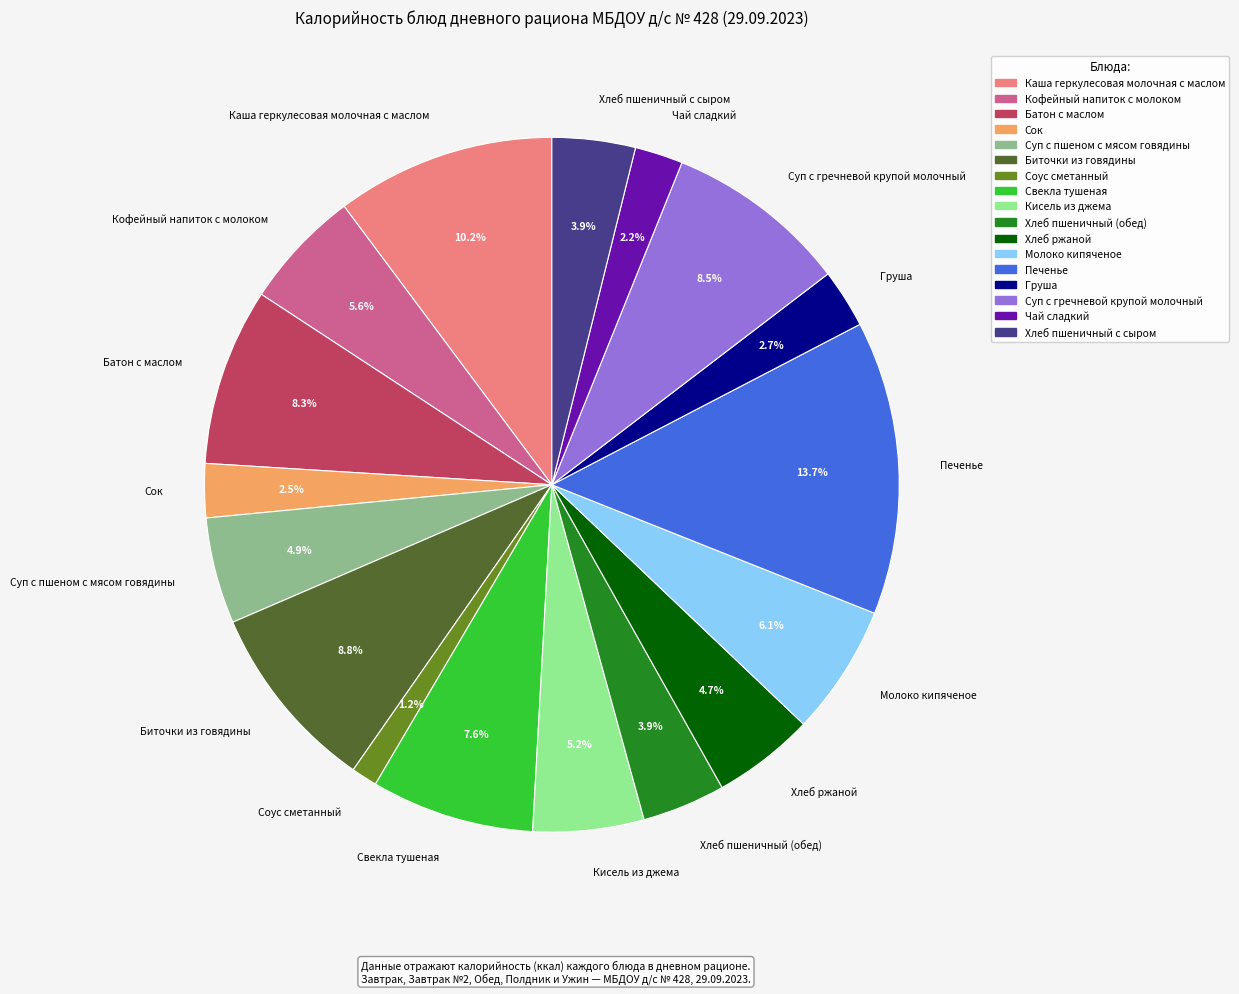

Between Чай сладкий and Суп с гречневой крупой молочный, which is larger?

Суп с гречневой крупой молочный